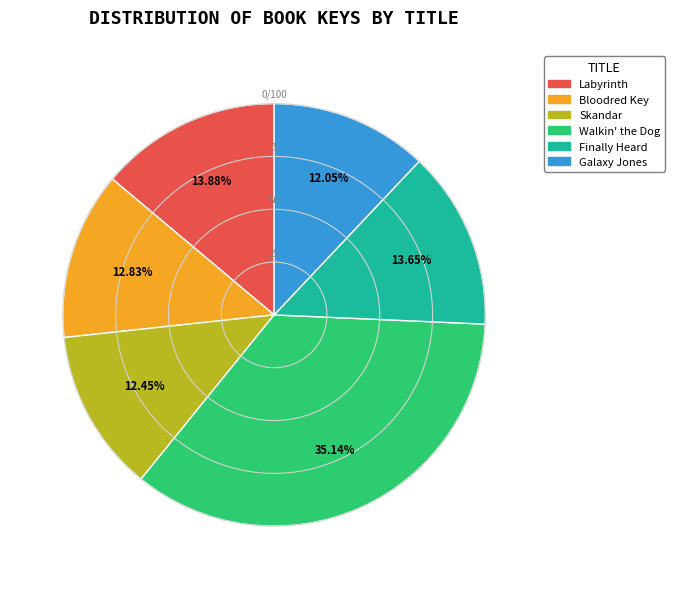

Does any single category account for the majority?

No